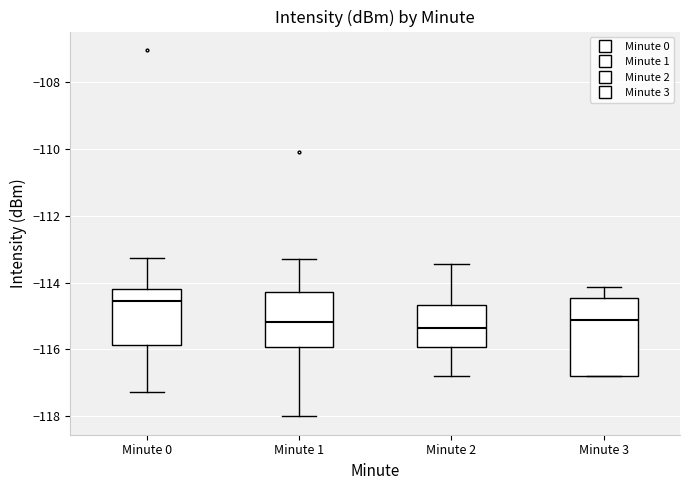

Reading left to right, transcribe this box plot: for each box, give where its median line is, the range the box spans, and where its two whiskers end, as read against the y-axis. The values are not printed on the chart, so give them approximately, as read against the axis.

Minute 0: median -114.6, box -115.8 to -114.2, whiskers -117.2 to -113.2
Minute 1: median -115.2, box -116.0 to -114.2, whiskers -118.0 to -113.2
Minute 2: median -115.4, box -116.0 to -114.6, whiskers -116.8 to -113.4
Minute 3: median -115.2, box -116.8 to -114.4, whiskers -116.8 to -114.2